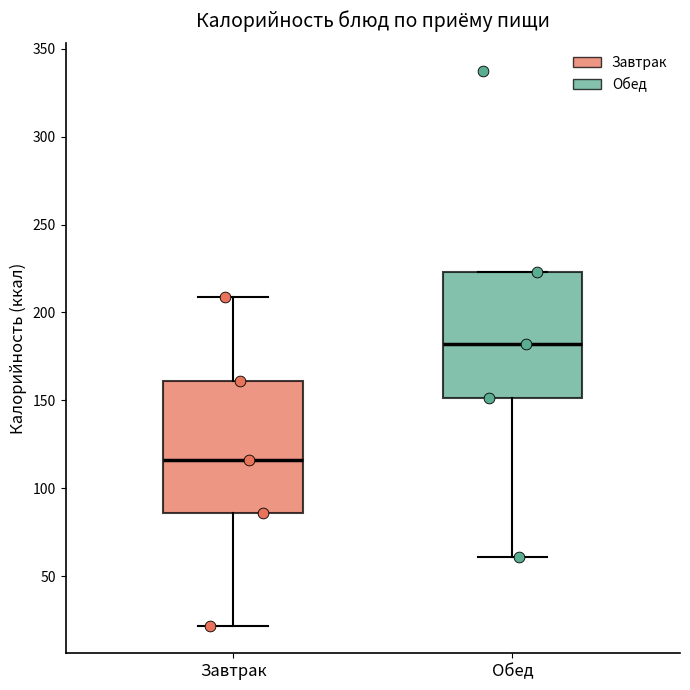

Reading left to right, transcribe this box plot: for each box, give where its median line is, the range the box spans, and where its two whiskers end, as read against the y-axis. The values are not printed on the chart, so give them approximately, as read against the axis.

Завтрак: median 115, box 85 to 160, whiskers 20 to 210
Обед: median 180, box 150 to 225, whiskers 60 to 225